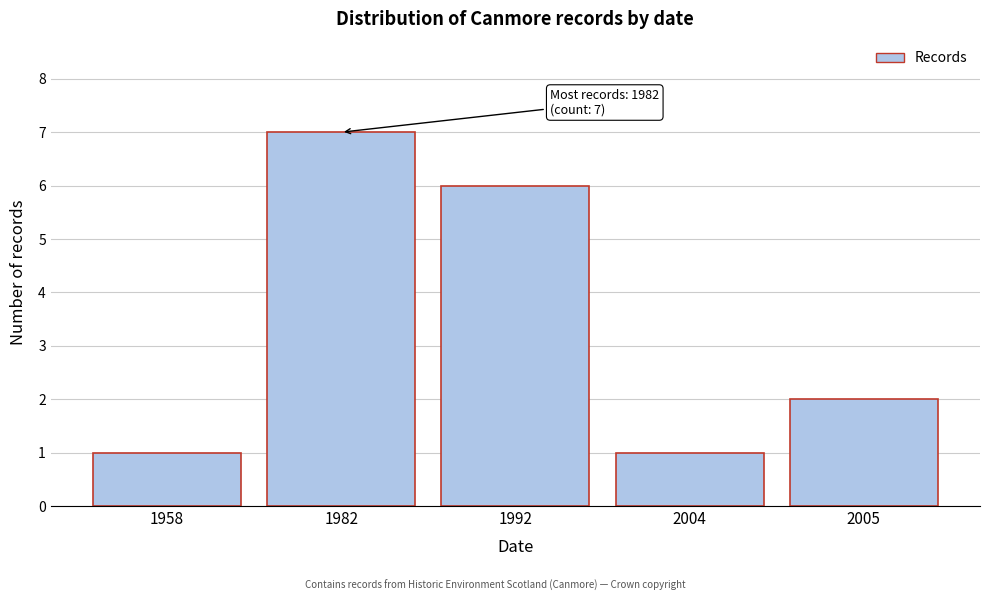

Reading right to left, extract all data points from this chart.

2005=2	2004=1	1992=6	1982=7	1958=1